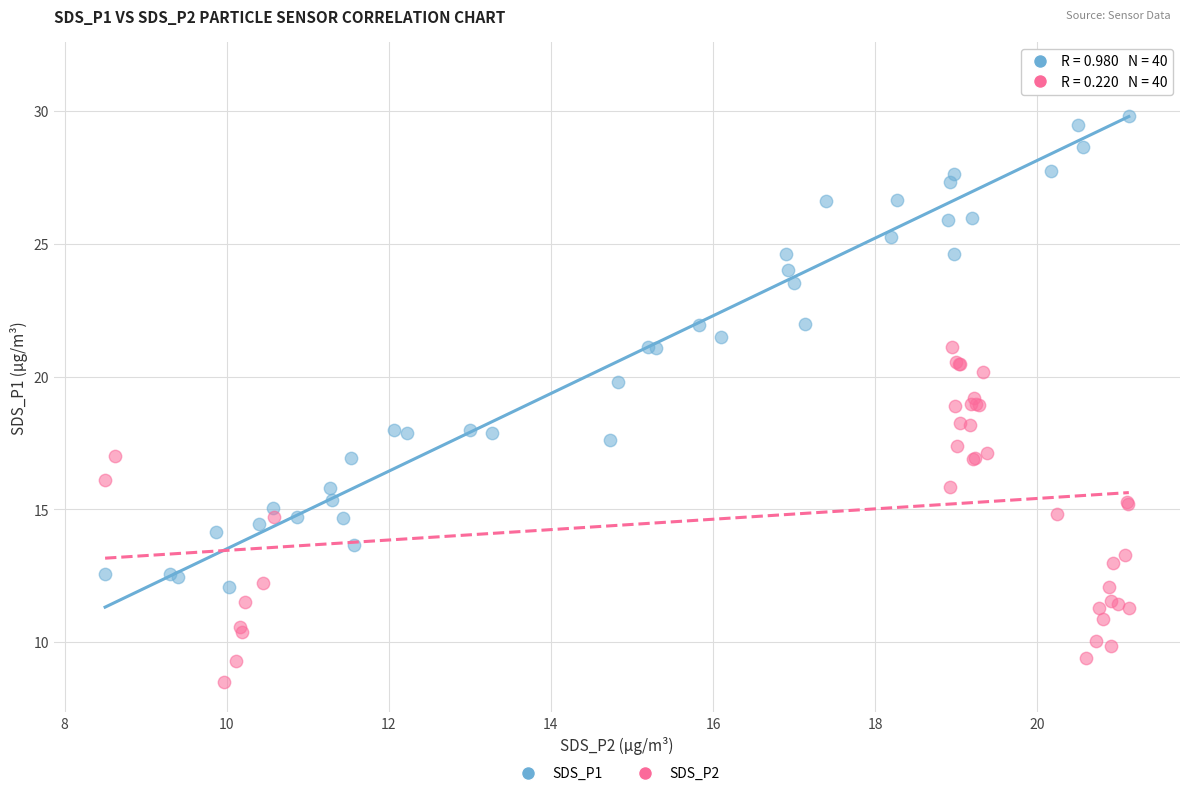

What are all the series names shown in the legend?

SDS_P1, SDS_P2